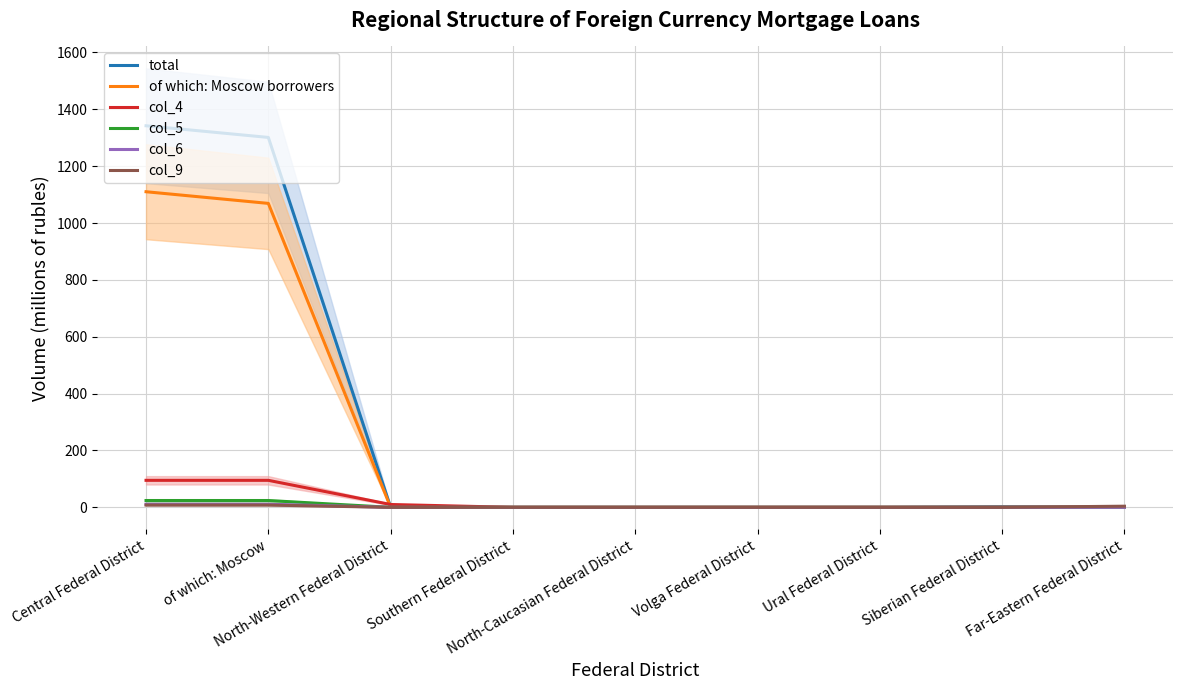

How many lines are shown in the chart?

6